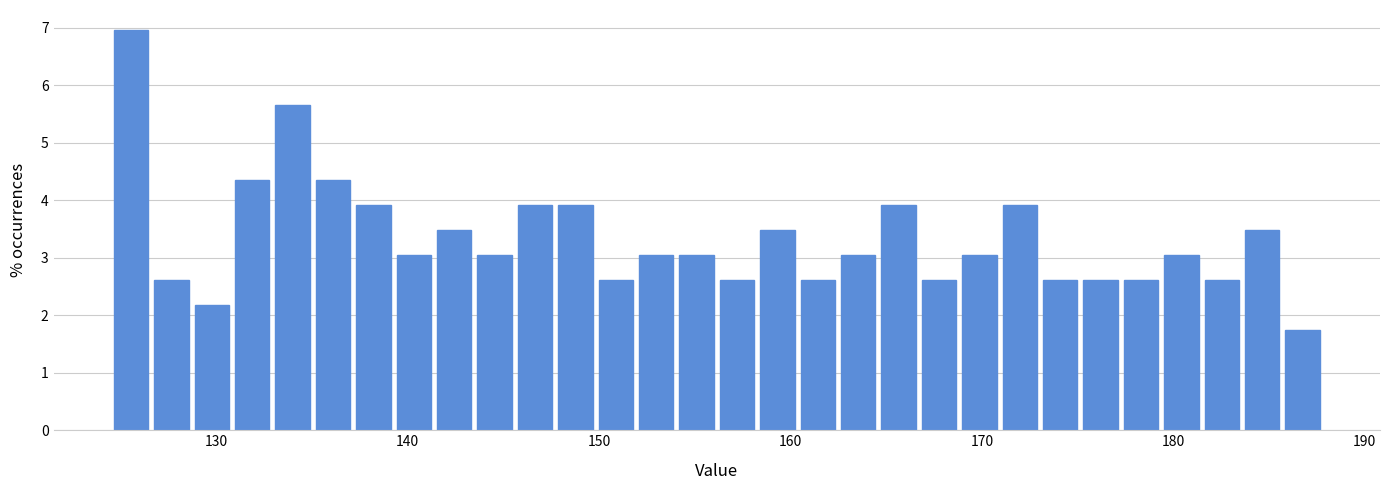

Read against the x-axis, roughly where is the centre of the tallest bar?

126